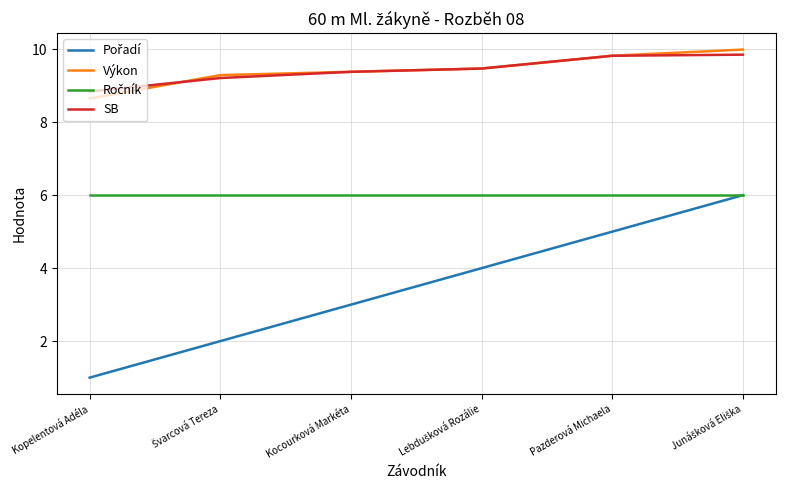

What position from the left is Kopelentová Adéla?

1